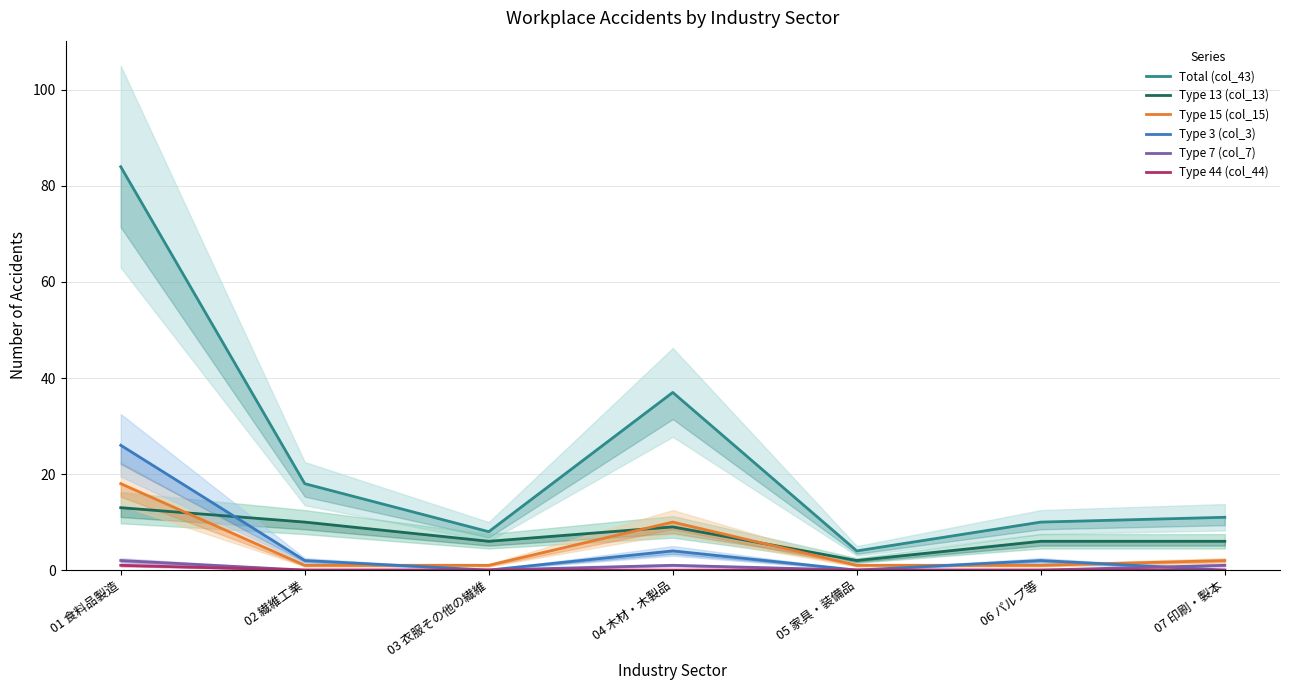

Reading left to right, list all the values displayed in this chart.

Total (col_43): 84	18	8	37	4	10	11
Type 13 (col_13): 13	10	6	9	2	6	6
Type 15 (col_15): 18	1	1	10	1	1	2
Type 3 (col_3): 26	2	0	4	0	2	0
Type 7 (col_7): 2	0	0	1	0	0	1
Type 44 (col_44): 1	0	0	0	0	0	0